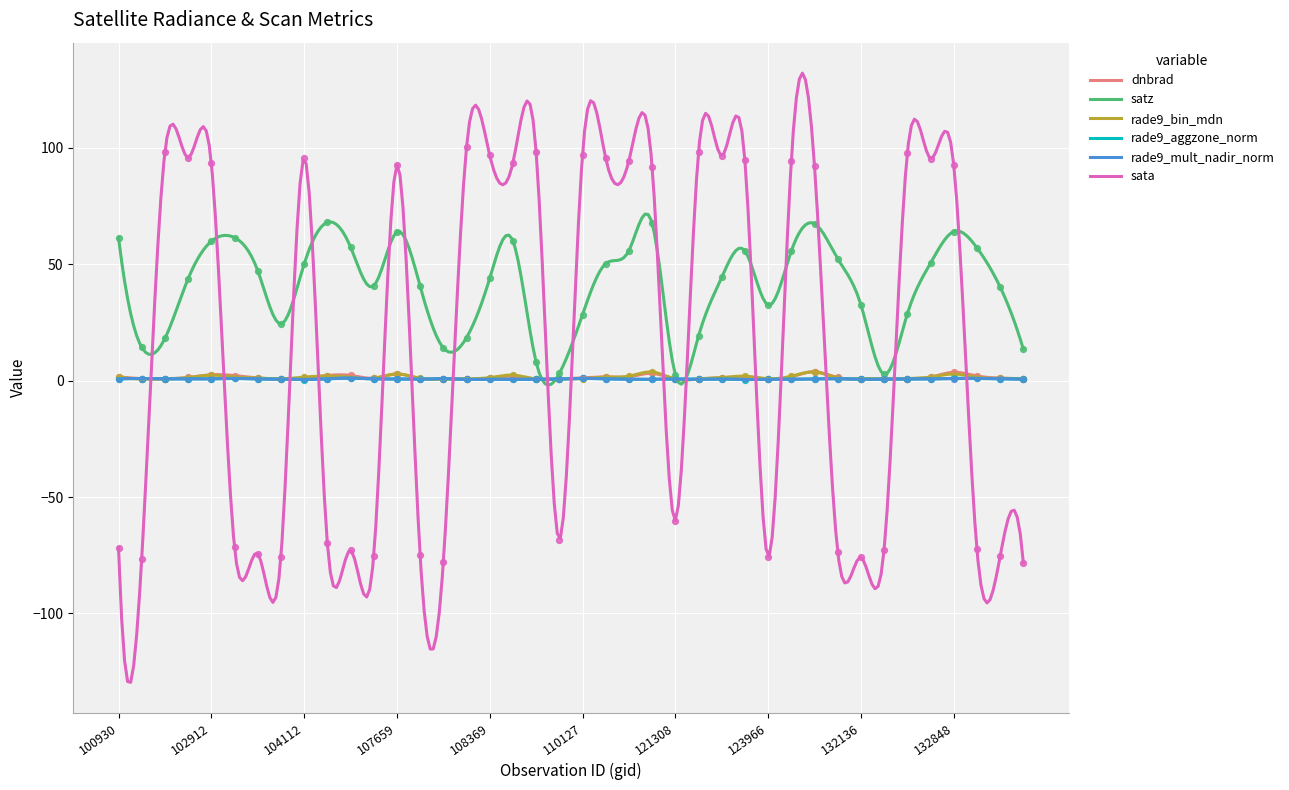

What is the minimum value for sata?

-129.6